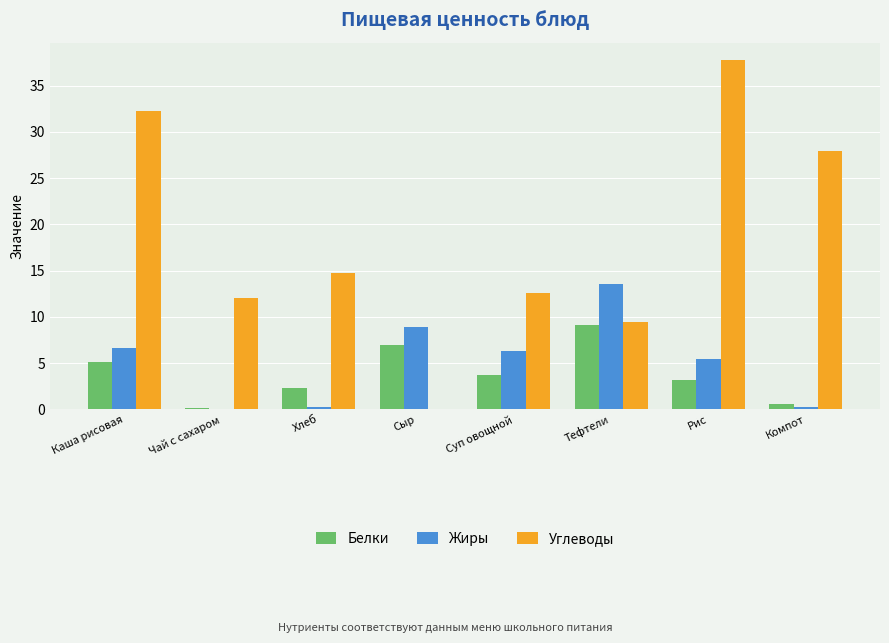

Which series has the widest spread of values?

Углеводы